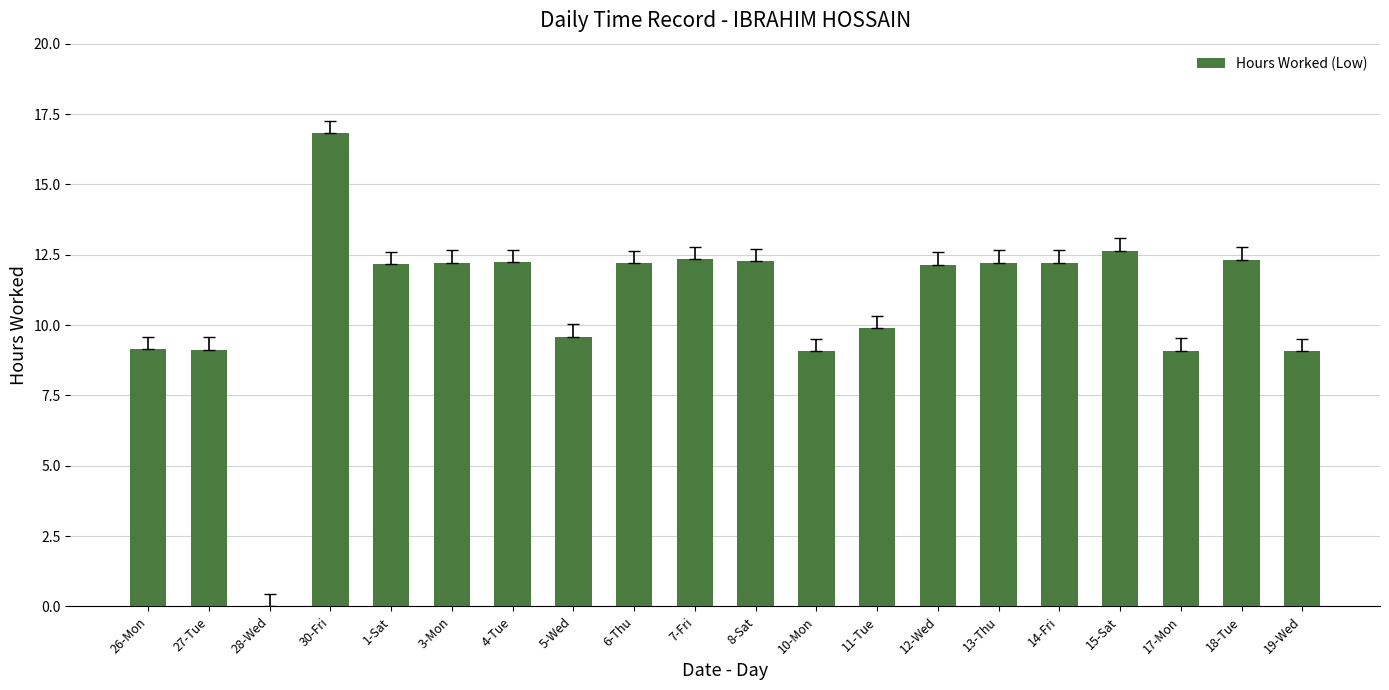

Approximately how many times larger is the value at 14-Fri compared to 18-Tue?

1.0